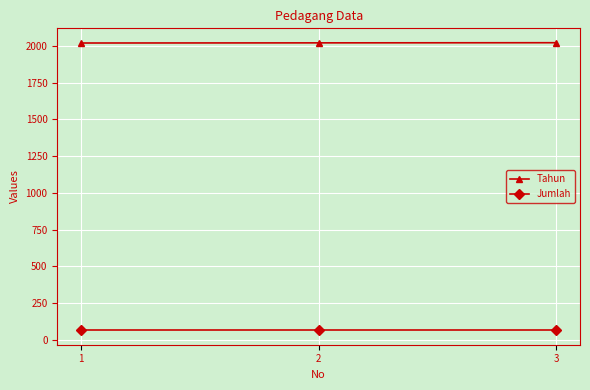

What is the sum of the Jumlah values at 3 and 1?

128